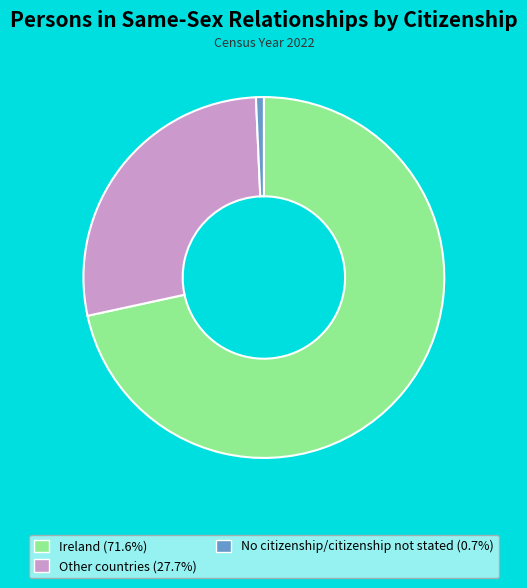

Rank the categories by value from lowest to highest.

No citizenship/citizenship not stated, Other countries, Ireland